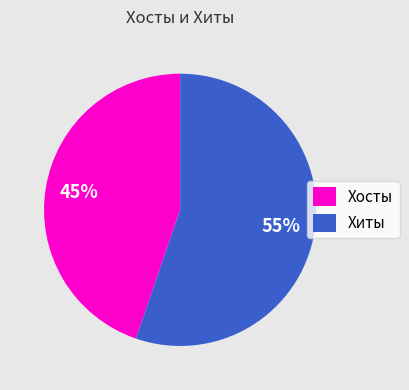

Which has a higher value, Хиты or Хосты?

Хиты